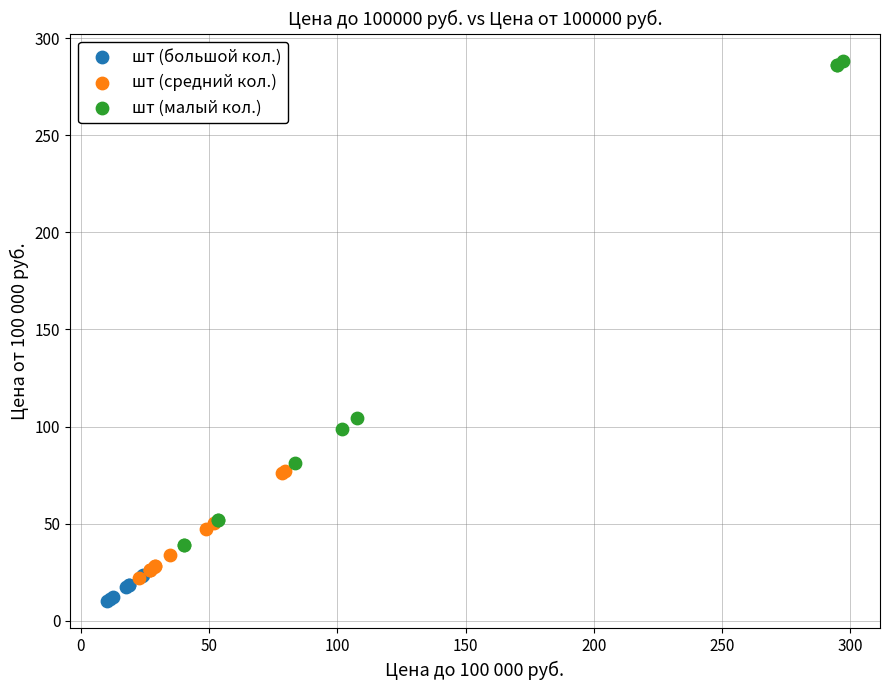

Which series contains the lowest Y value?

шт (большой кол.)